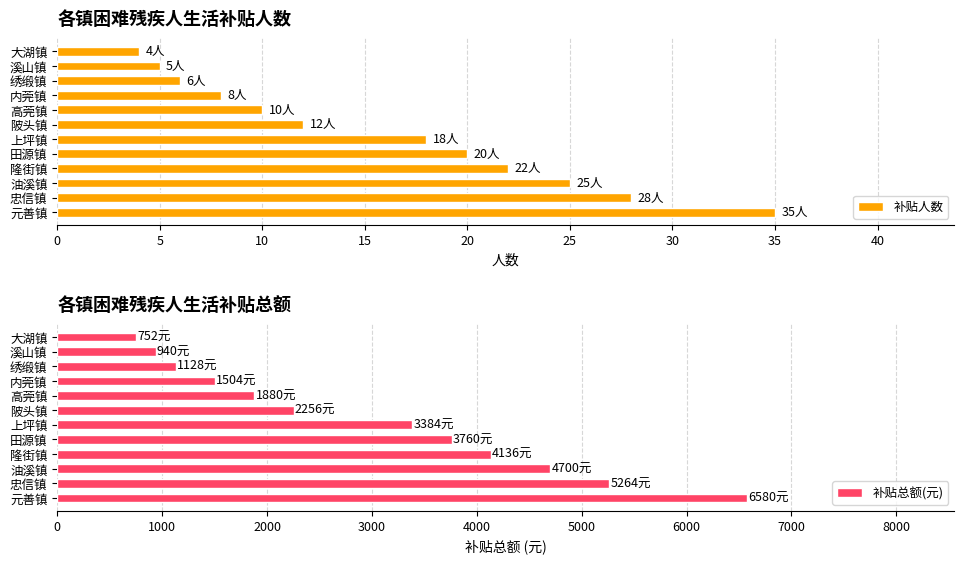

List the series in order of their peak value, lowest first.

补贴人数, 补贴总额(元)